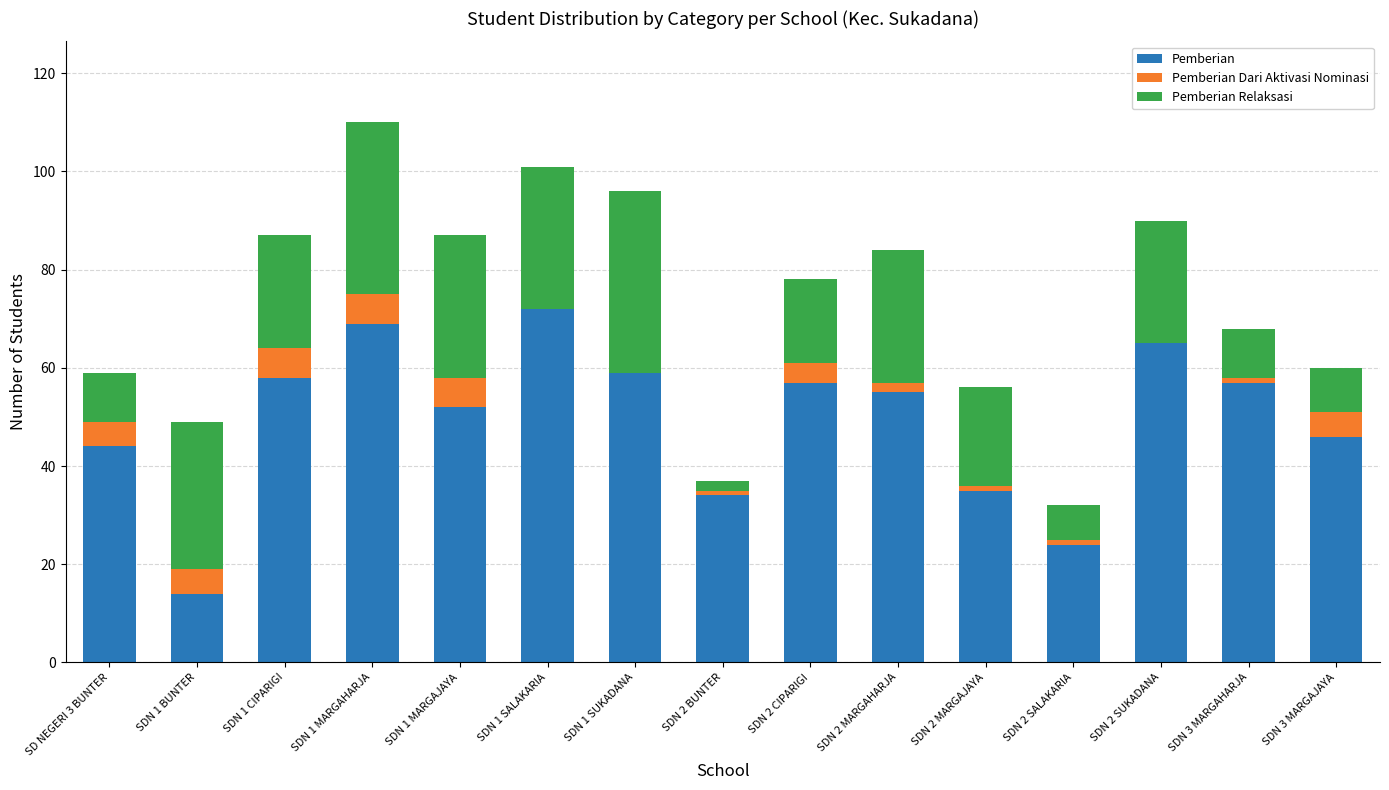

Which category has the highest value in the Pemberian series?

SDN 1 SALAKARIA